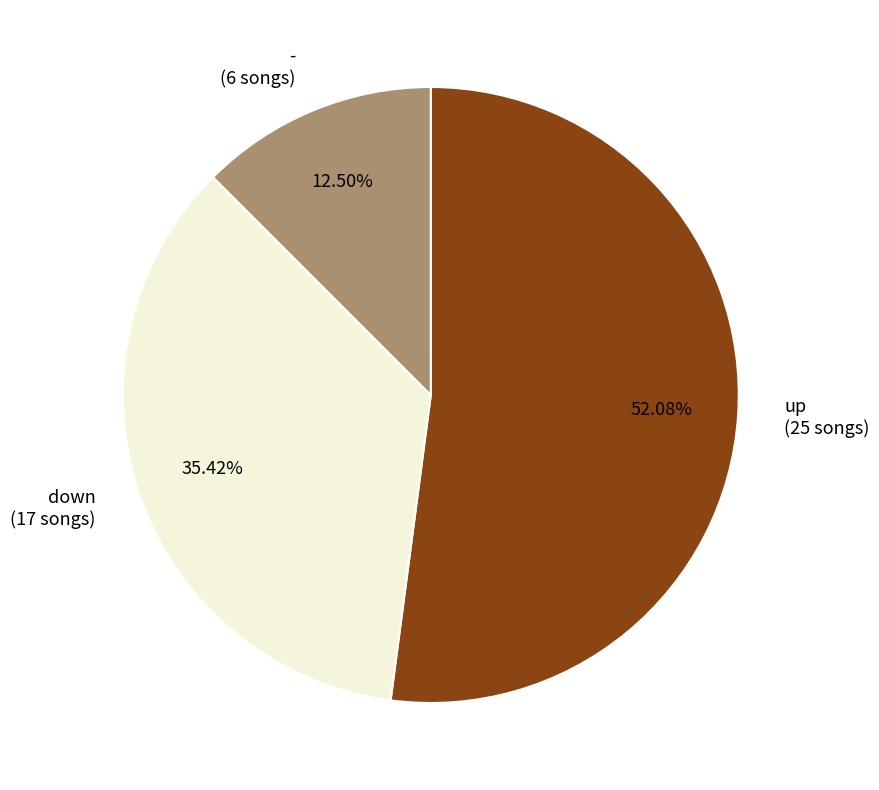

To the nearest percent, what is the combined percentage of - and up?

65%